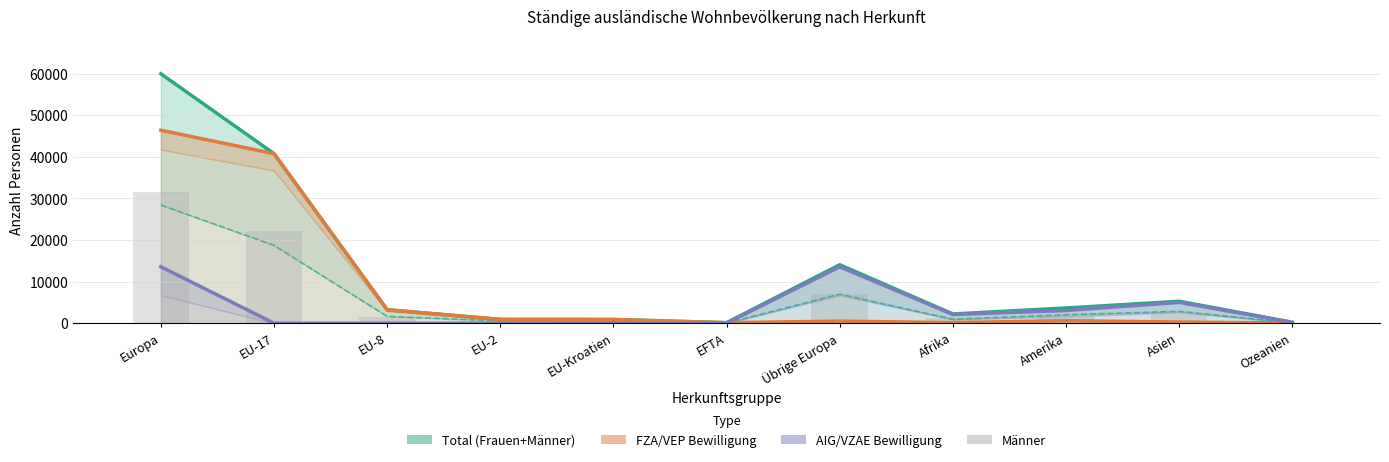

How many values in the AIG/VZAE Total series exceed 183?

5